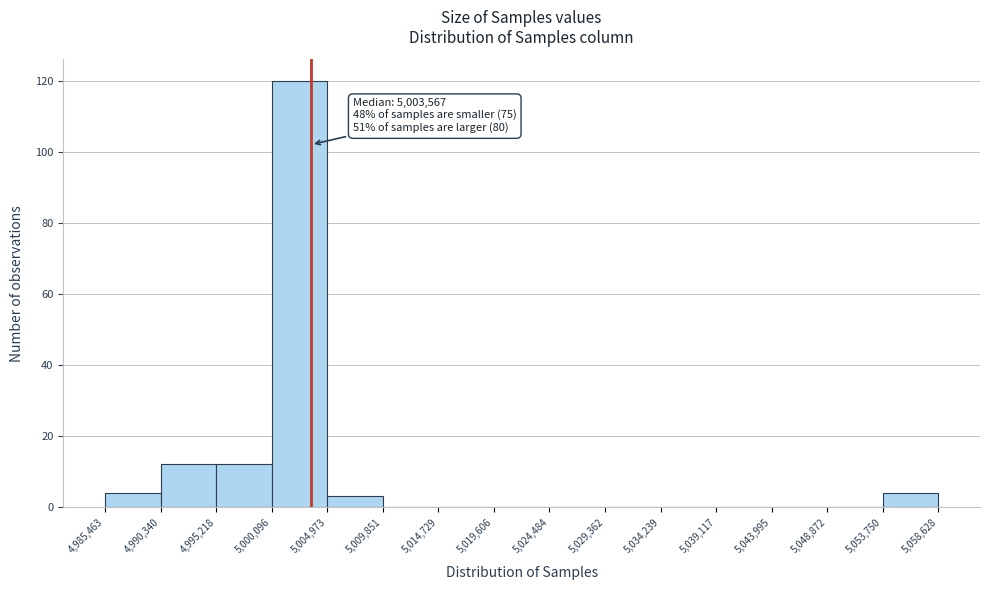

Which range on the x-axis has the tallest bar?

5,000,096 to 5,004,973